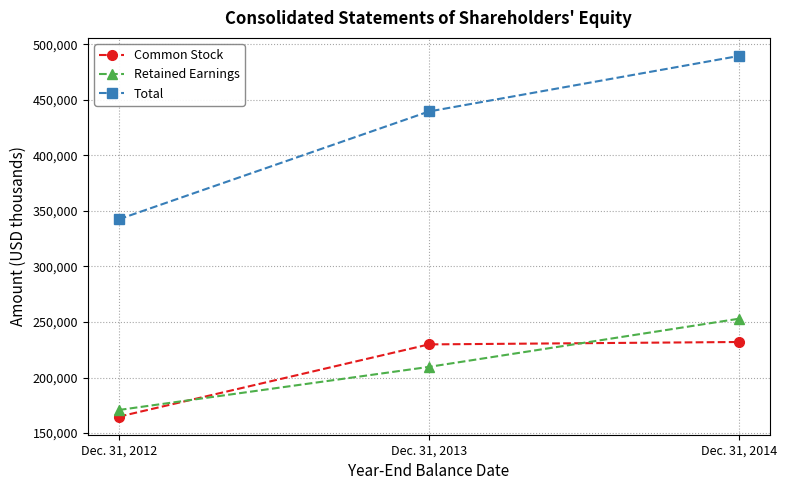

Where is Common Stock nearest to the value 198395?

Dec. 31, 2013